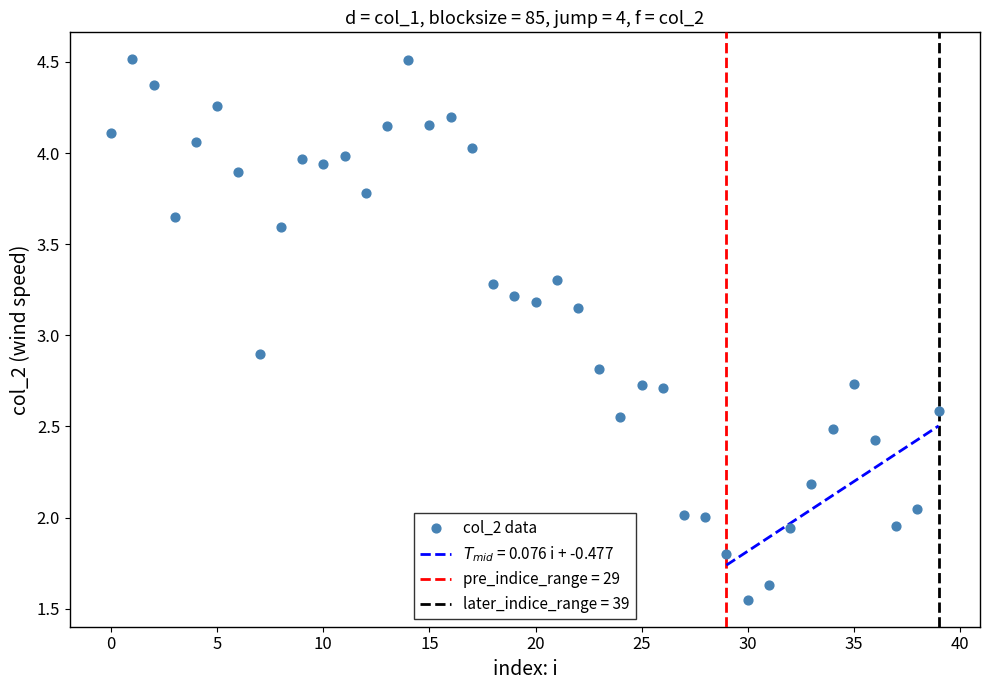

What is the range of Y values (max minus min)?

3.0